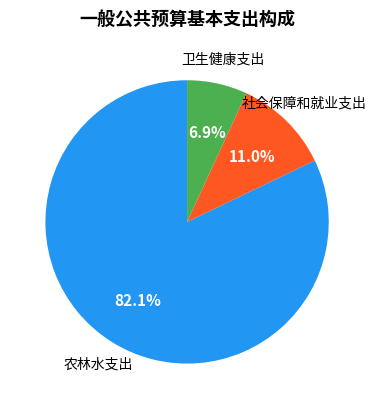

Which slice is the smallest?

卫生健康支出